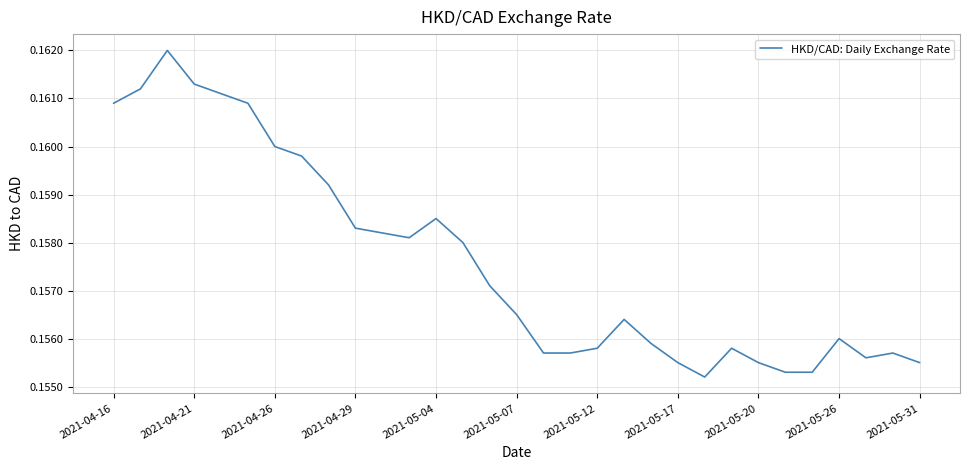

Does the chart have visible grid lines?

Yes